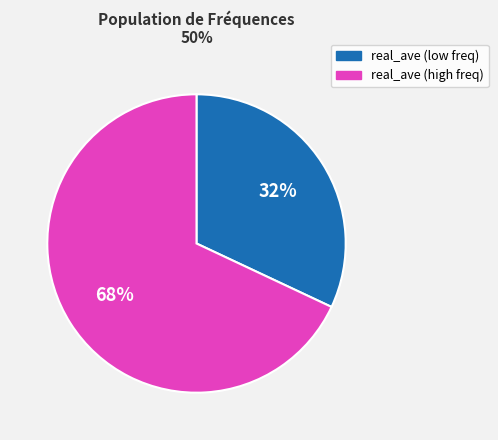

To the nearest percent, what is the difference between the largest and smallest slice percentages?

36%